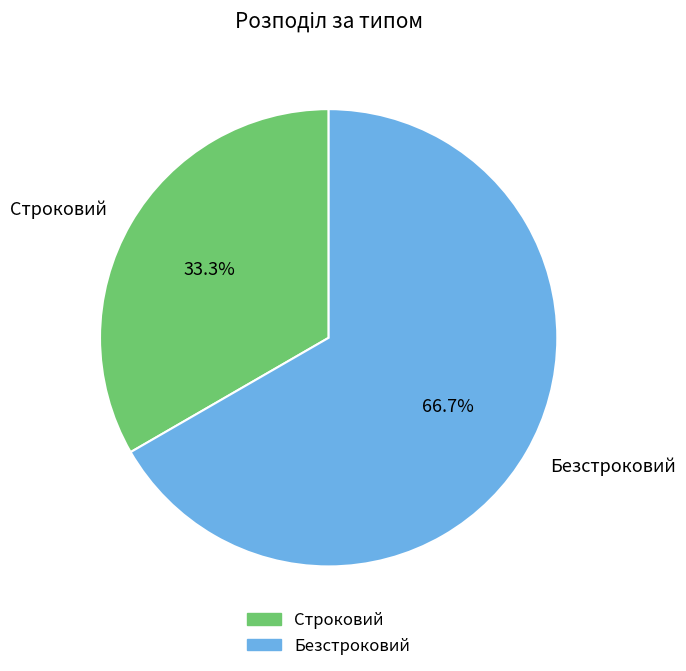

Rank the categories by value from lowest to highest.

Строковий, Безстроковий